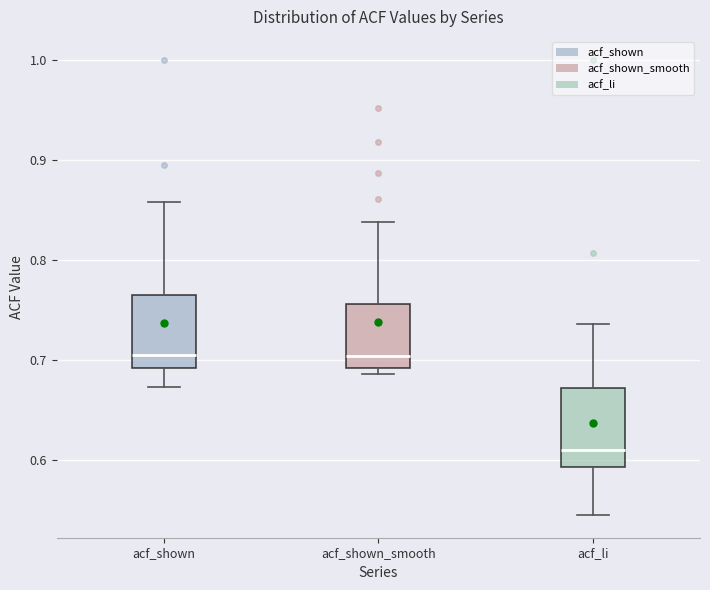

Which box has the lowest median line?

acf_li